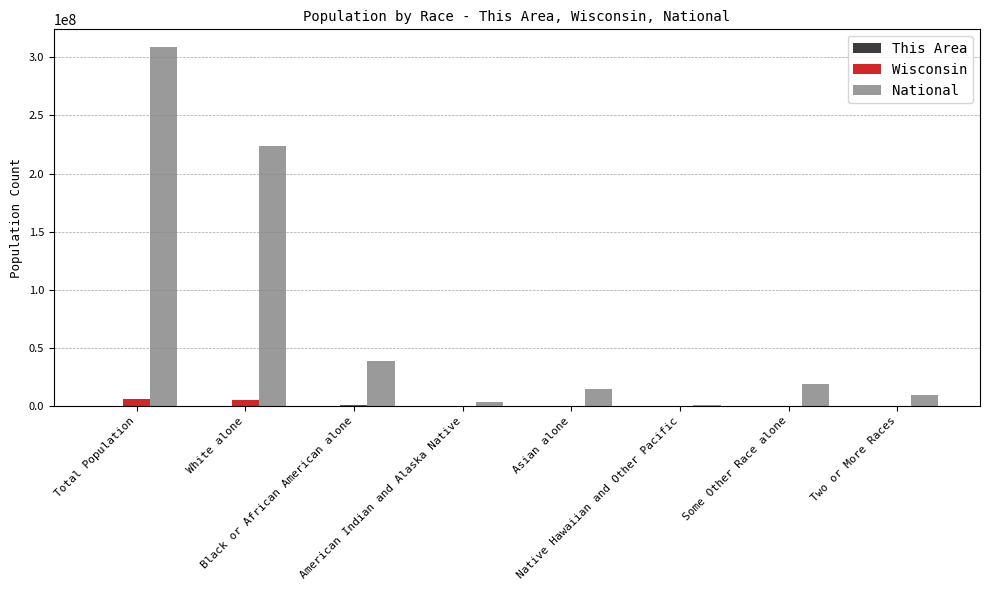

Which series has the largest total across all categories?

National